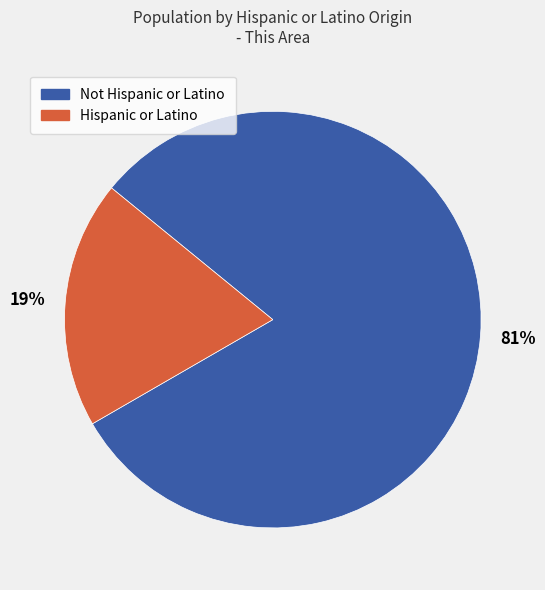

Rank the categories by value from highest to lowest.

Not Hispanic or Latino, Hispanic or Latino